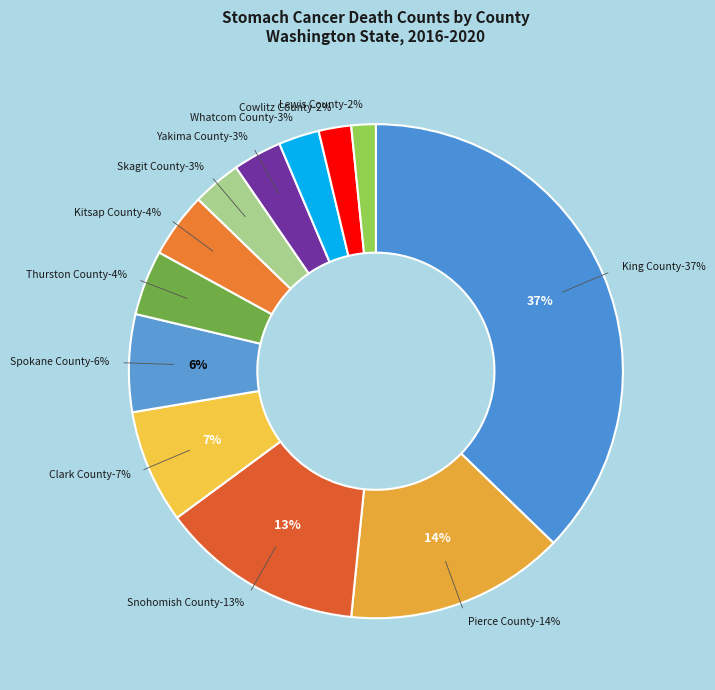

To the nearest percent, what is the difference between the Yakima County and Cowlitz County slice percentages?

1%